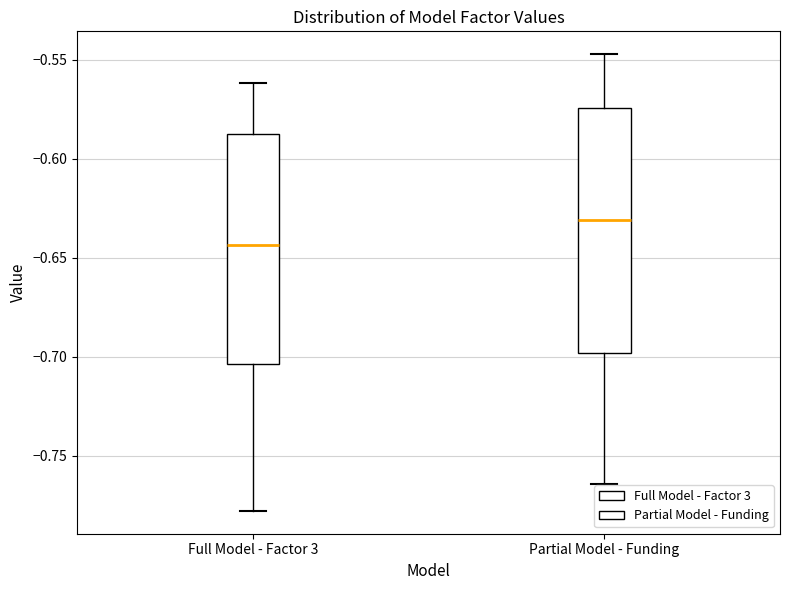

Which box's median line is the highest?

Partial Model - Funding